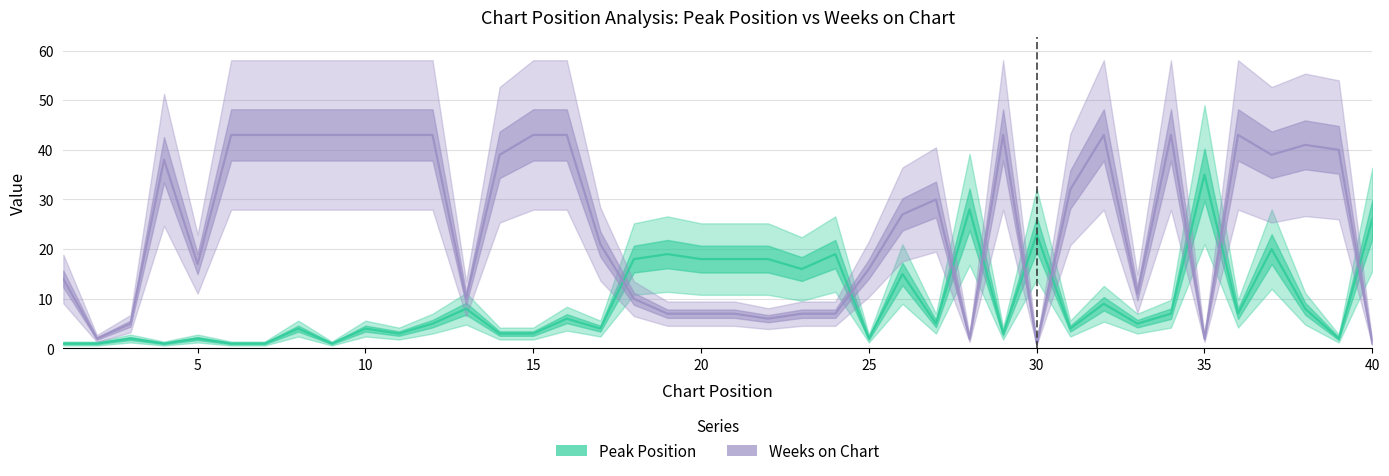

What is the maximum value shown in the chart?

43